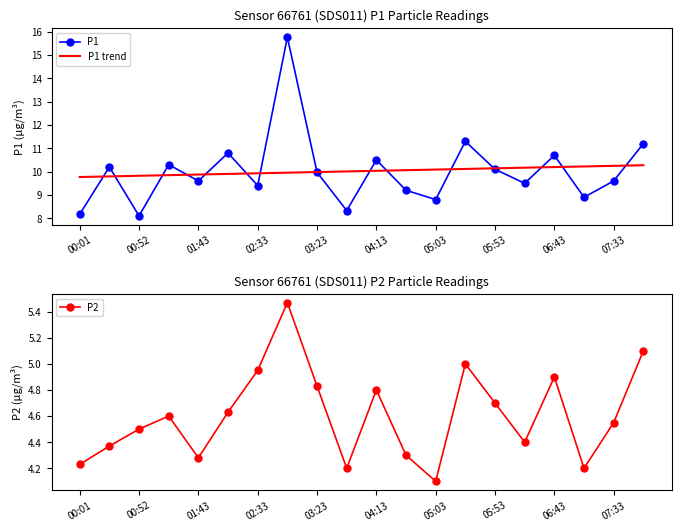

What is the maximum value for P1?

15.8